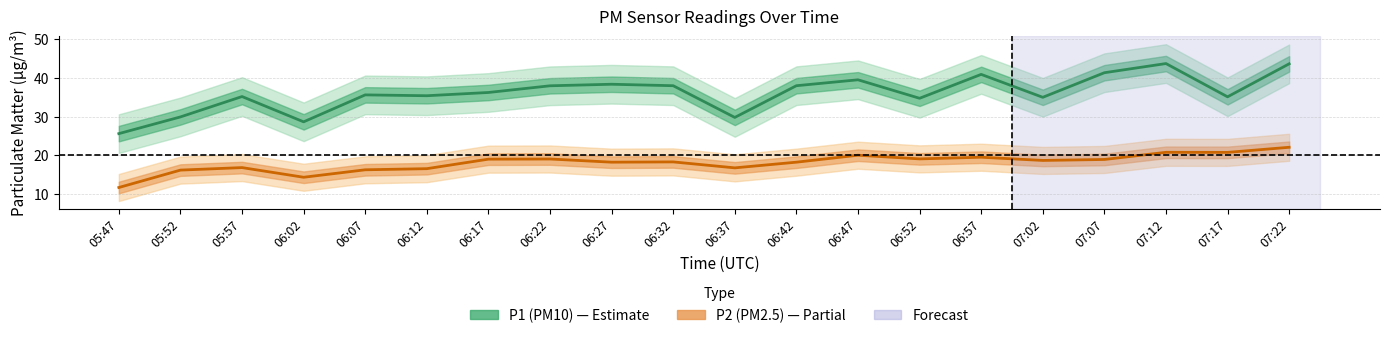

The P1 (PM10) series shows 36.2 at 06:17. True or false?

True